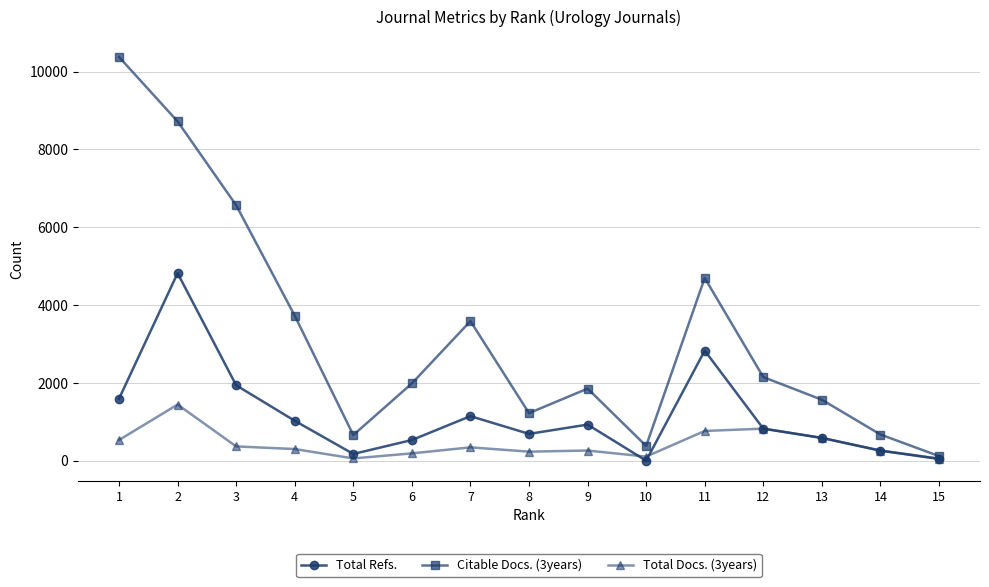

Count the number of data series in this chart.

3